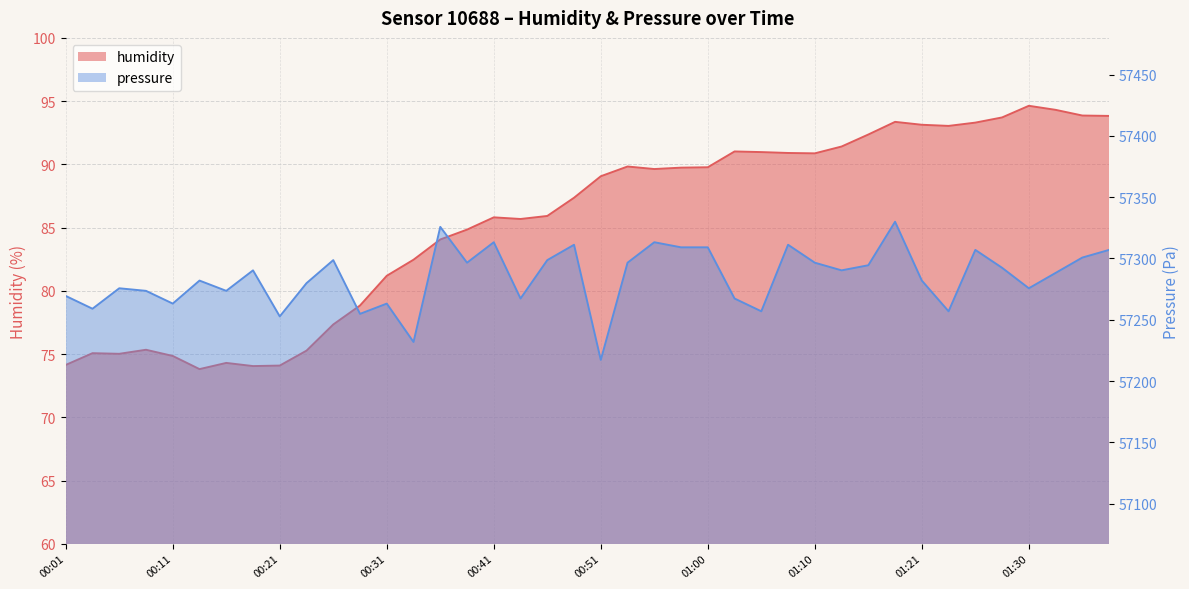

Where does the humidity series first go above 89?

00:51